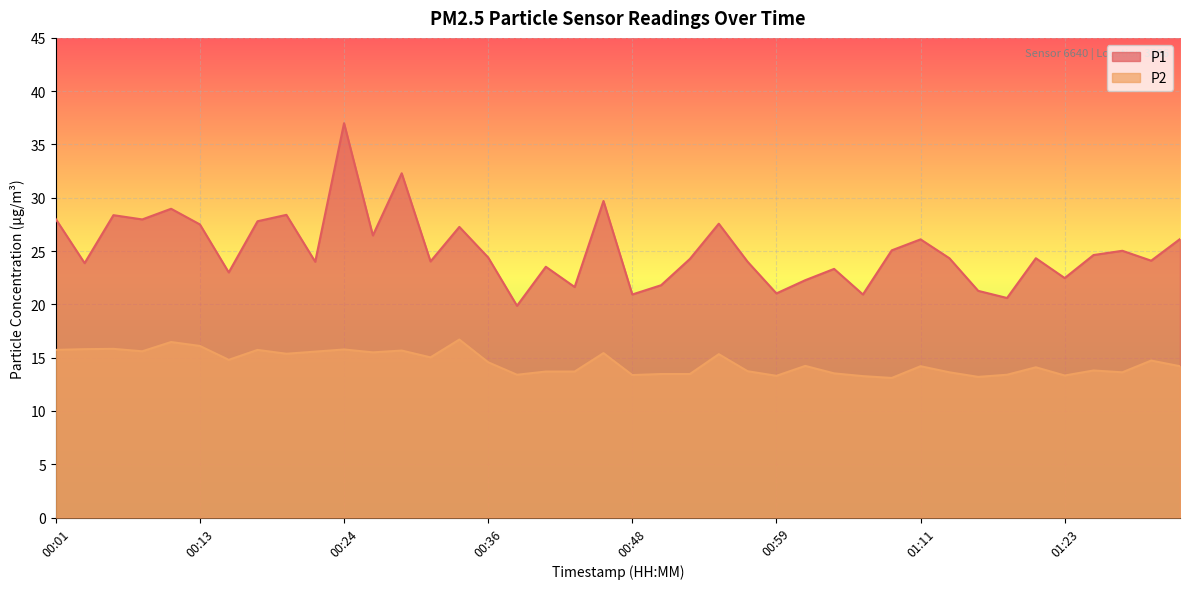

What is the spread (max minus min) of values at 00:20?

13.0